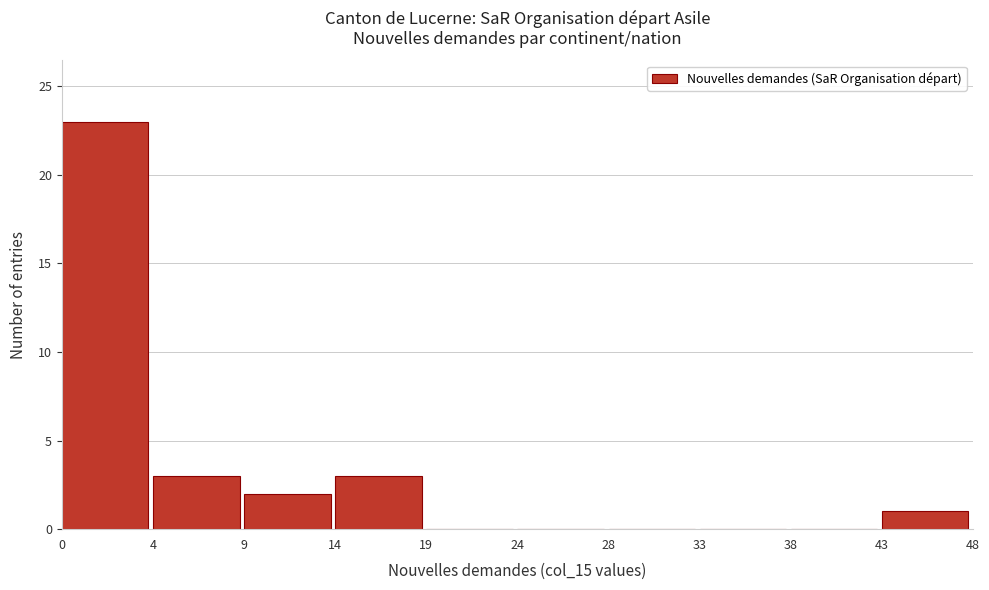

Reading right to left, list all the values displayed in this chart.

43=1	38=0	33=0	28=0	24=0	19=0	14=3	9=2	4=3	0=23